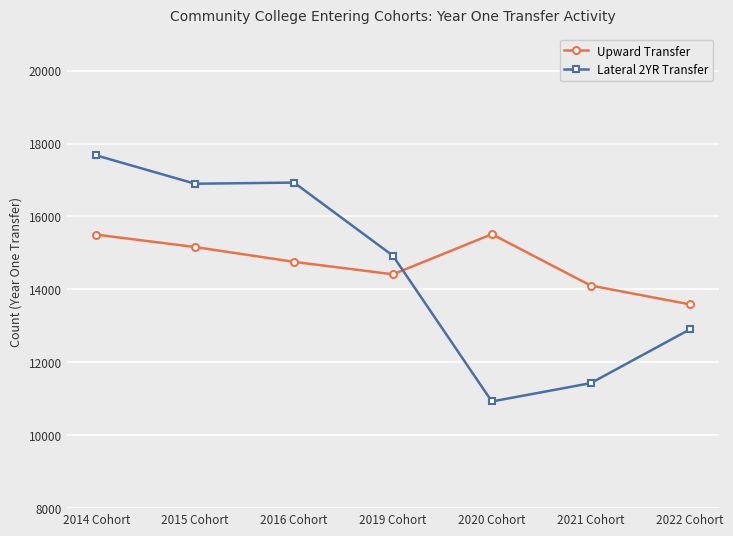

How many lines are shown in the chart?

2